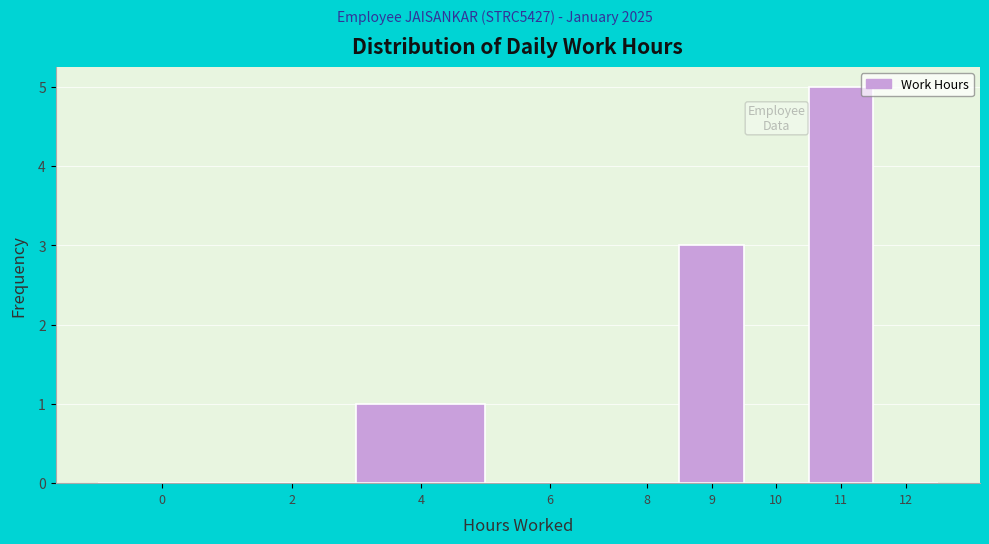

Reading left to right, extract all data points from this chart.

0=0	2=0	4=1	6=0	8=0	9=3	10=0	11=5	12=0